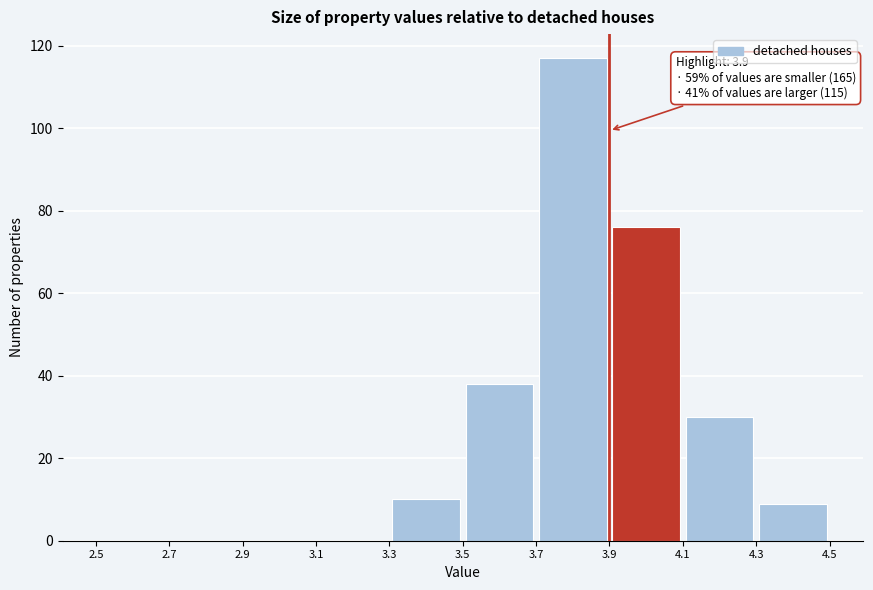

Over which range of the x-axis is the bar tallest?

3.7 to 3.9